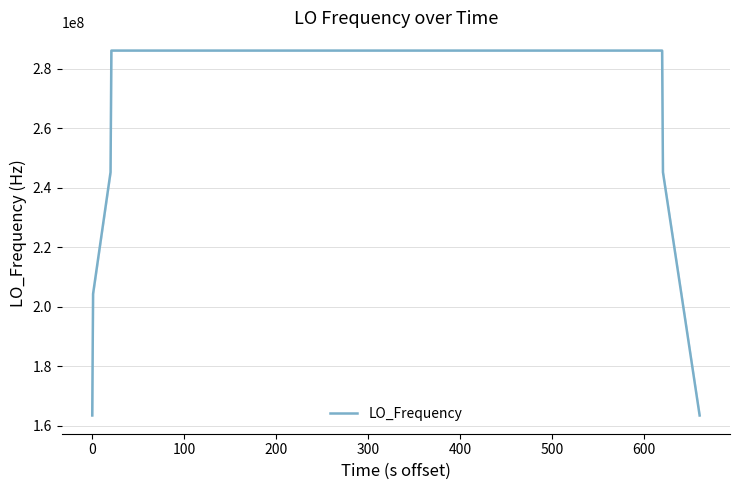

What is the difference between the maximum and minimum values?

122591572.6